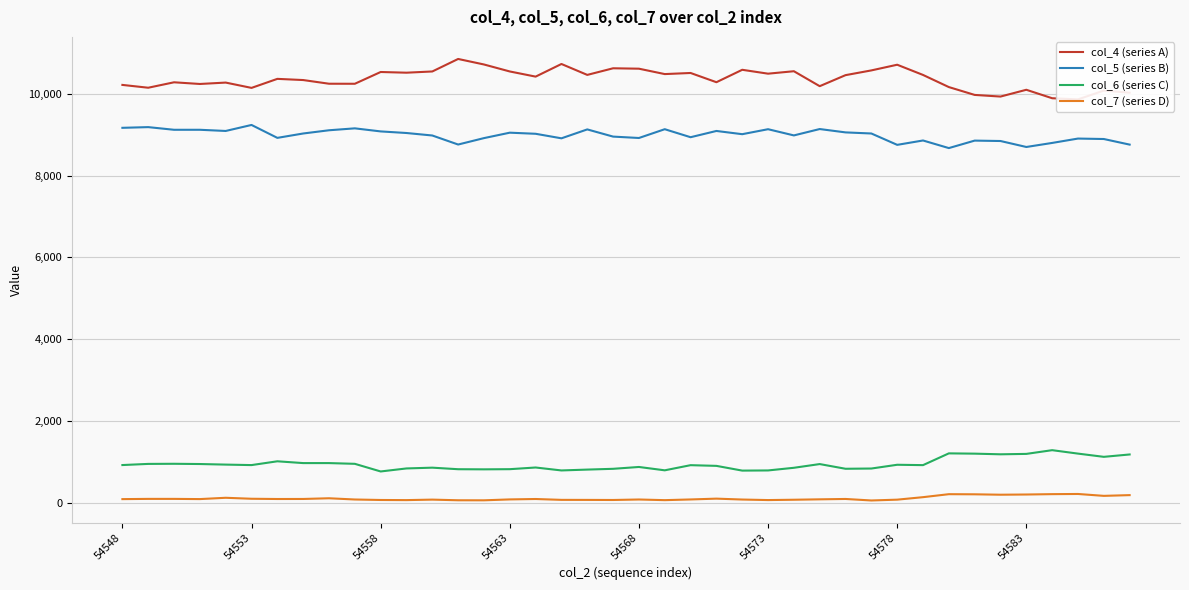

How many lines are shown in the chart?

4